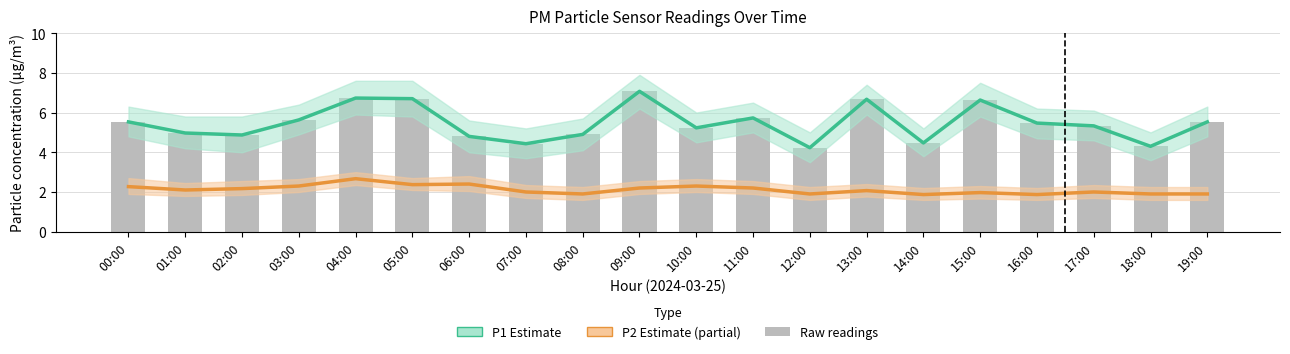

Reading left to right, extract all data points from this chart.

P1 Estimate: 5.5	5.0	4.9	5.6	6.7	6.7	4.8	4.4	4.9	7.1	5.2	5.7	4.2	6.7	4.5	6.6	5.5	5.3	4.3	5.5
P2 Estimate: 2.3	2.1	2.2	2.3	2.7	2.4	2.4	2.0	1.9	2.2	2.3	2.2	1.9	2.1	1.9	2.0	1.9	2.0	1.9	1.9
Raw P1 readings: 5.5	5.0	4.9	5.6	6.7	6.7	4.8	4.4	4.9	7.1	5.2	5.7	4.2	6.7	4.5	6.6	5.5	5.3	4.3	5.5